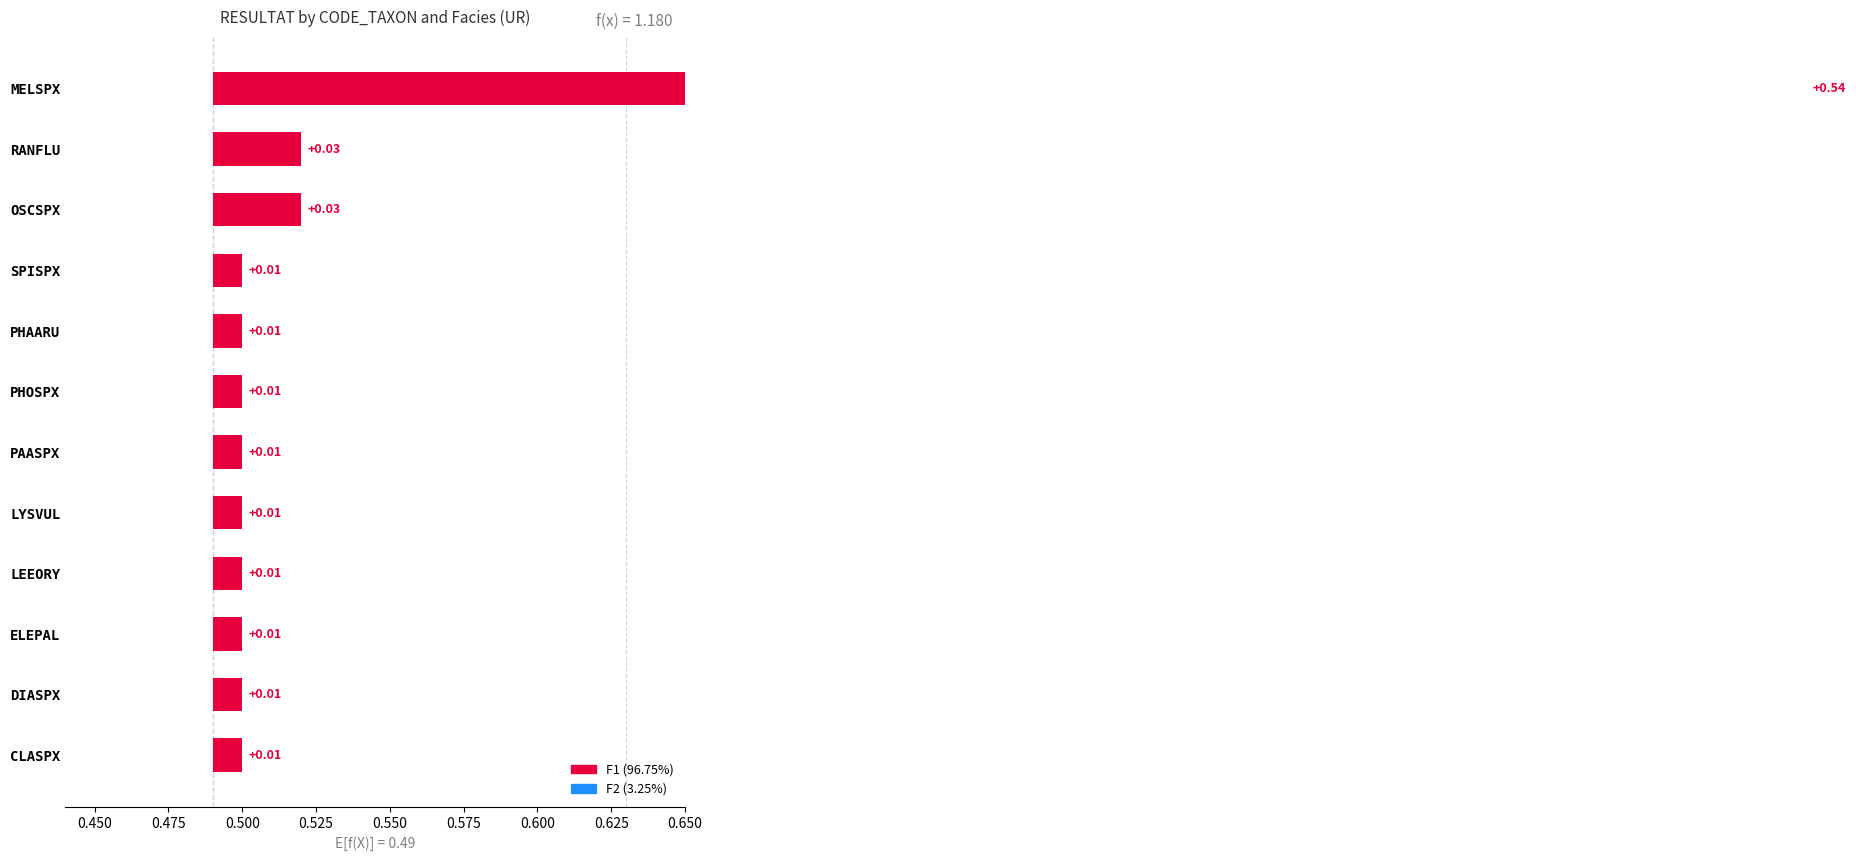

At which category is the sum across all series the highest?

MELSPX